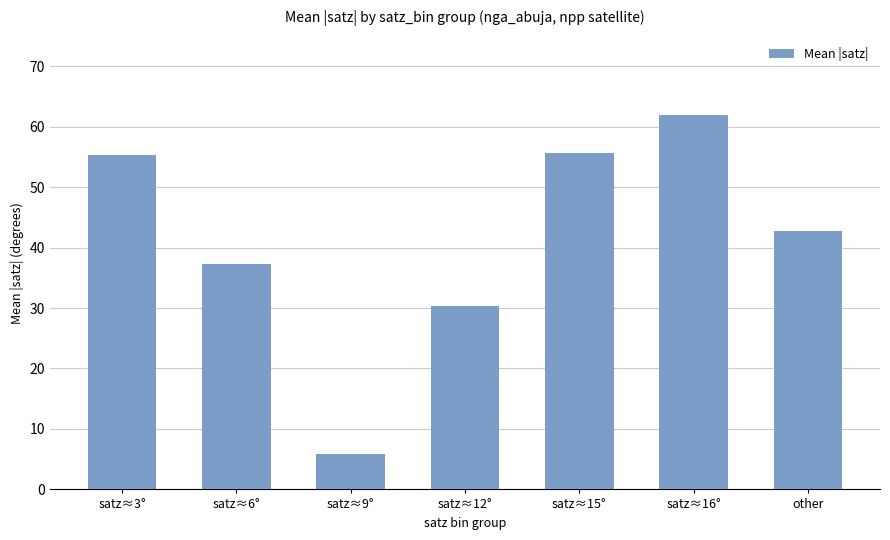

What is the maximum value shown in the chart?

61.9